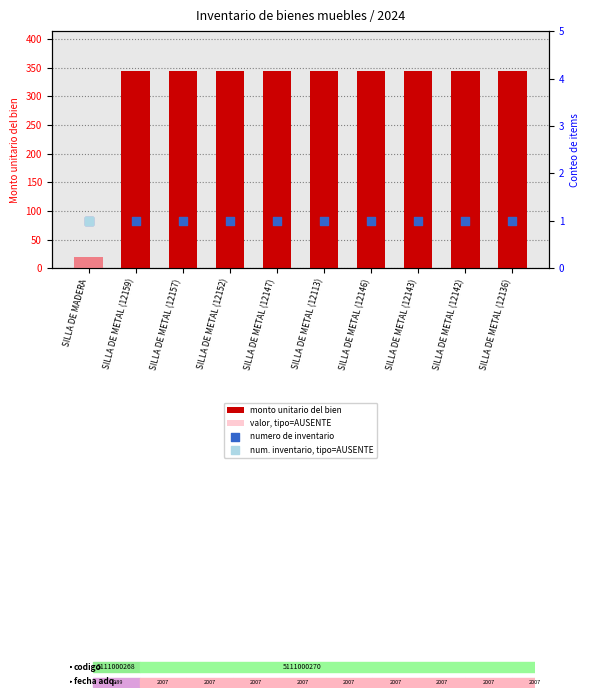

What are all the series names shown in the legend?

monto unitario del bien, numero de inventario